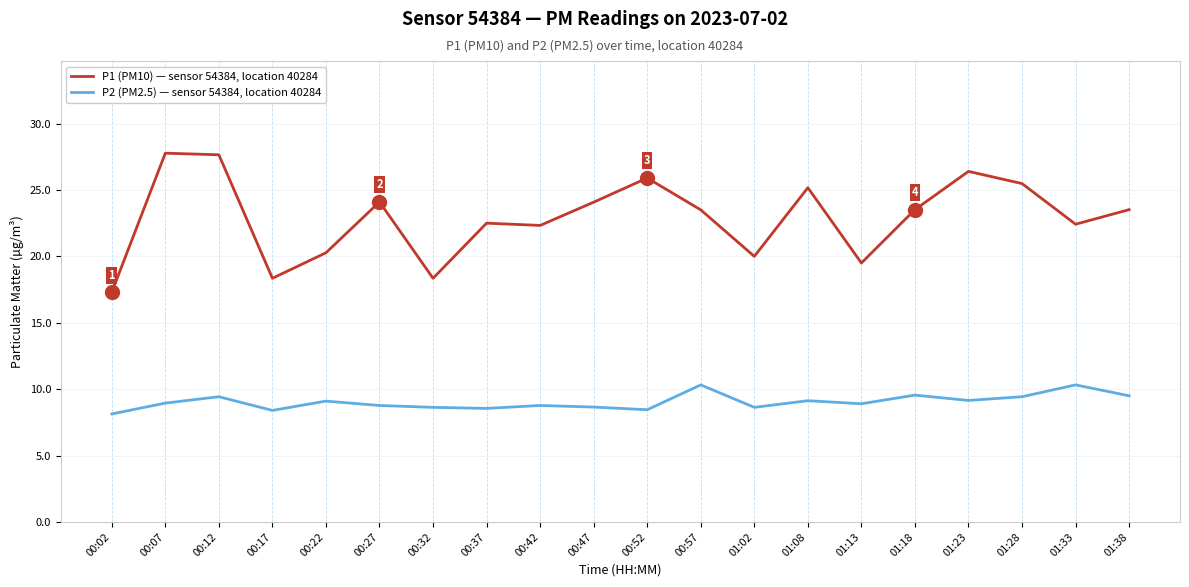

Which series has the largest total across all categories?

P1 (PM10) — sensor 54384, location 40284